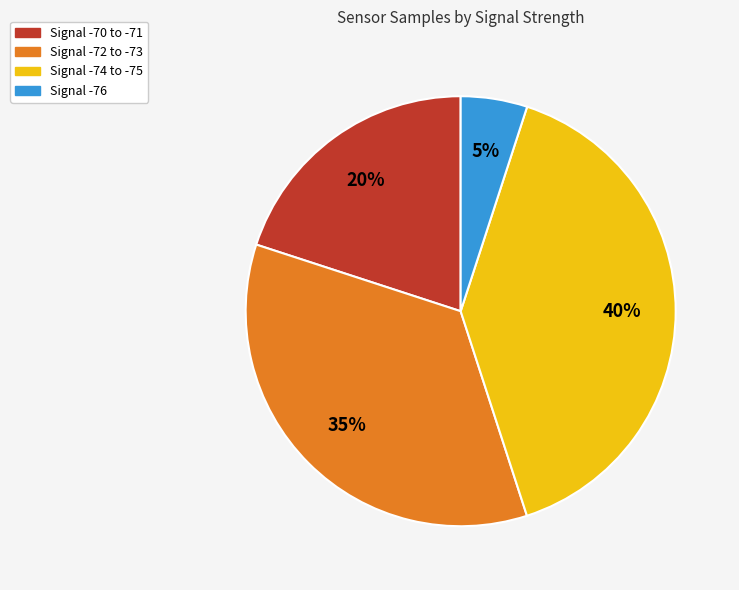

To the nearest percent, what is the average slice percentage?

25%